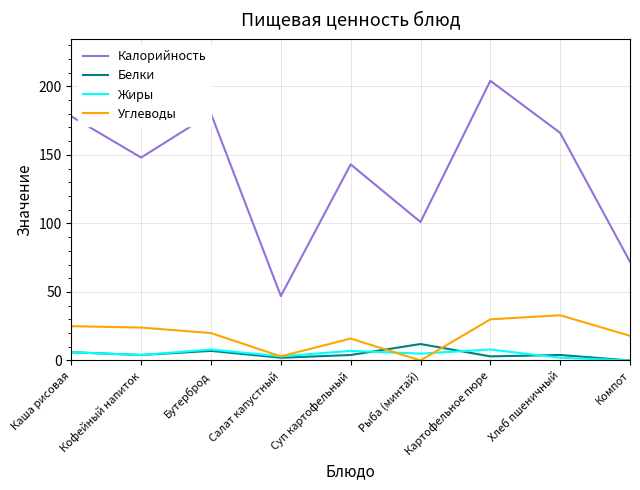

The value of Углеводы at Бутерброд is 20. True or false?

True